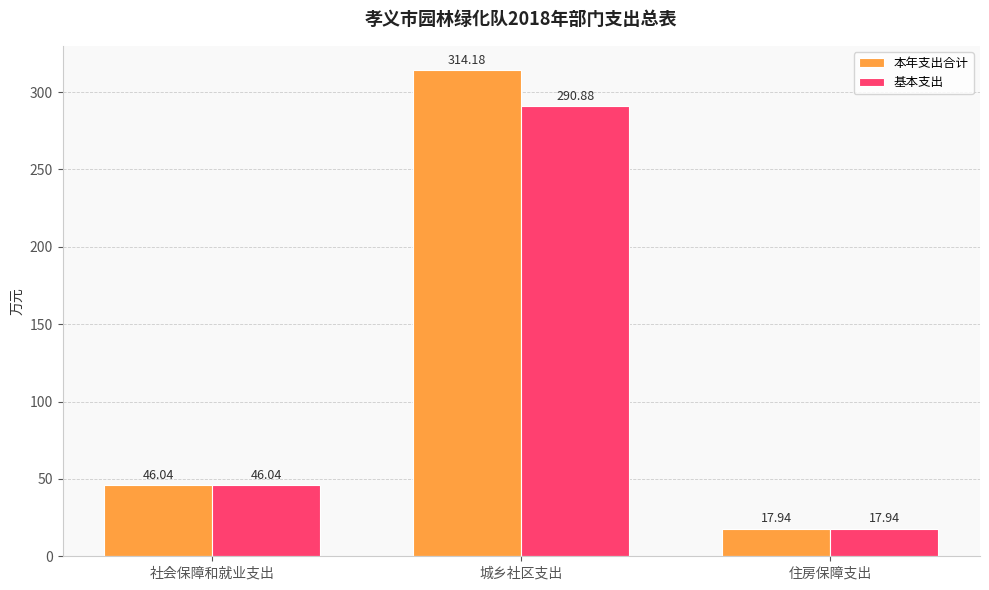

At how many categories does at least one series exceed 104?

1